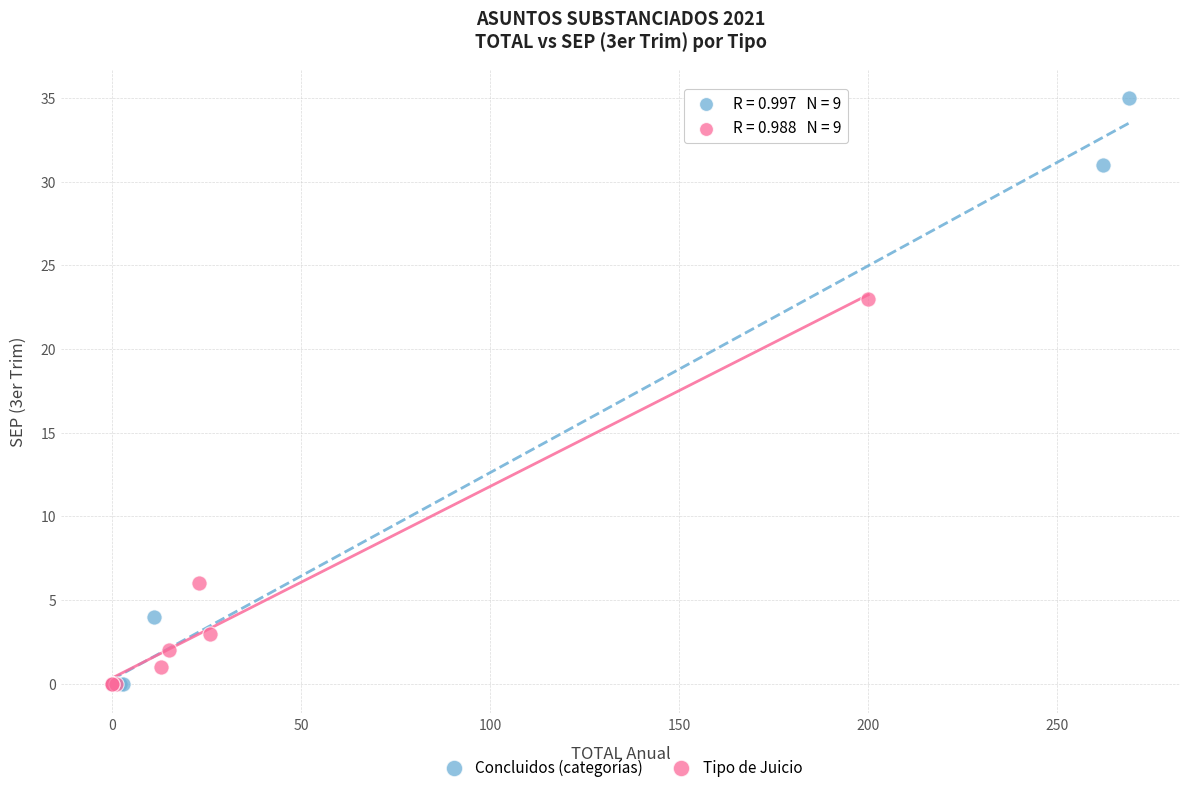

Which series contains the highest Y value?

Concluidos (categorías)